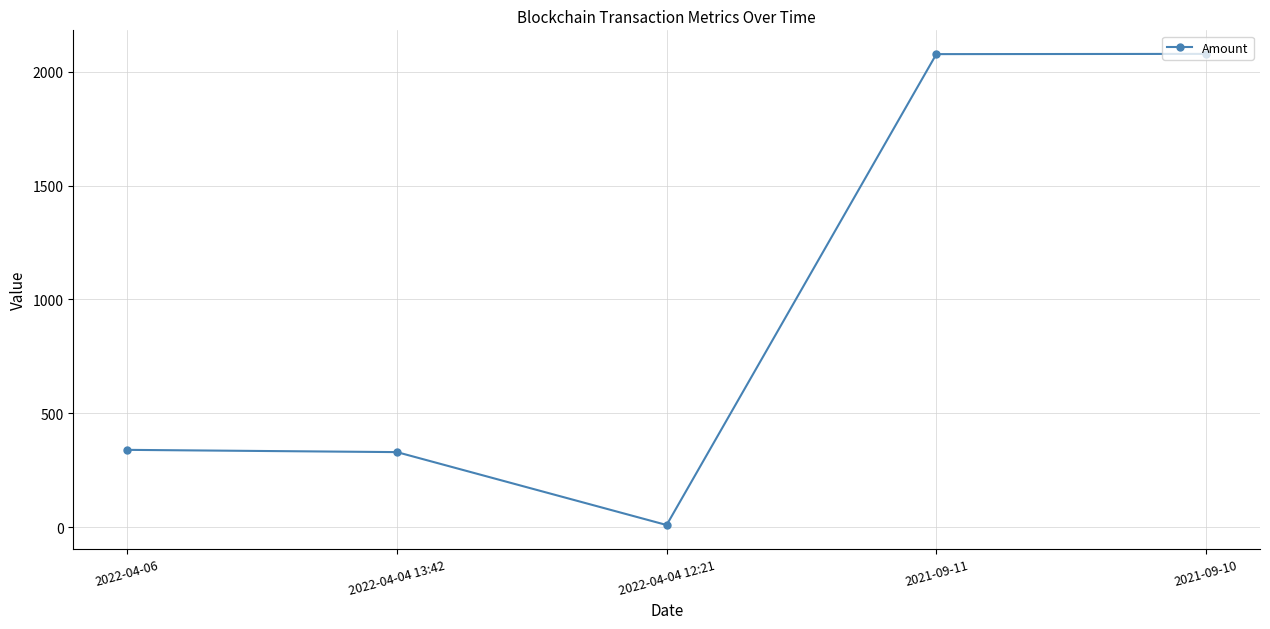

The chart shows a value of 520.6 at 2022-04-06. True or false?

False